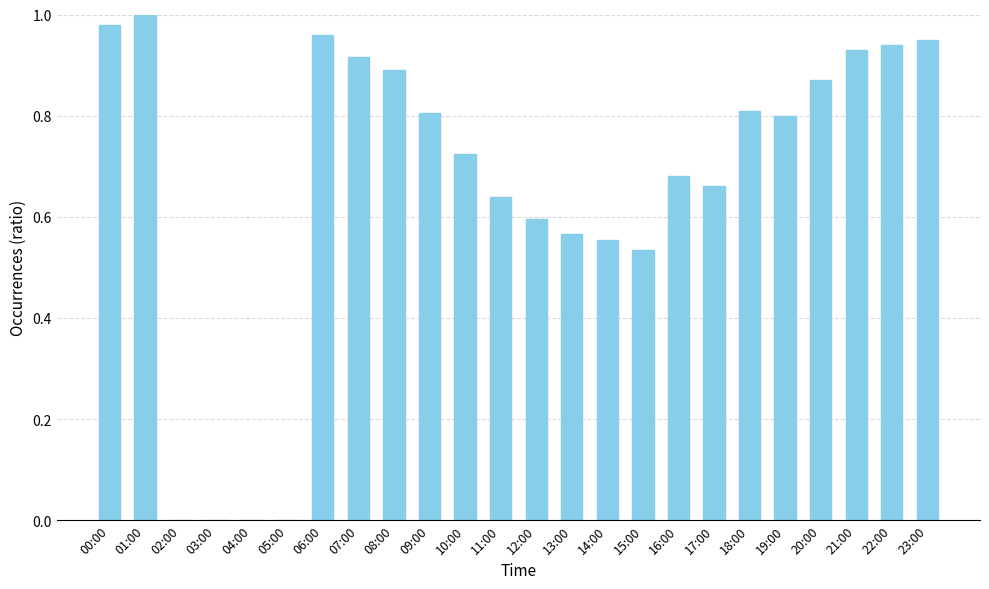

What is the change in value from 10:00 to 22:00?

+0.2